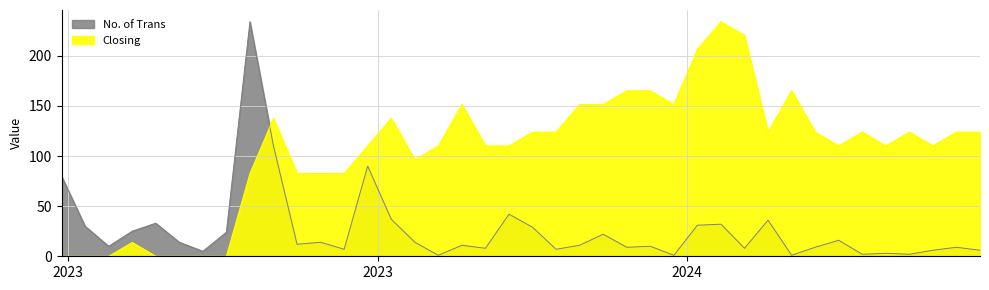

What is the approximate value of Closing at 16?

0.8